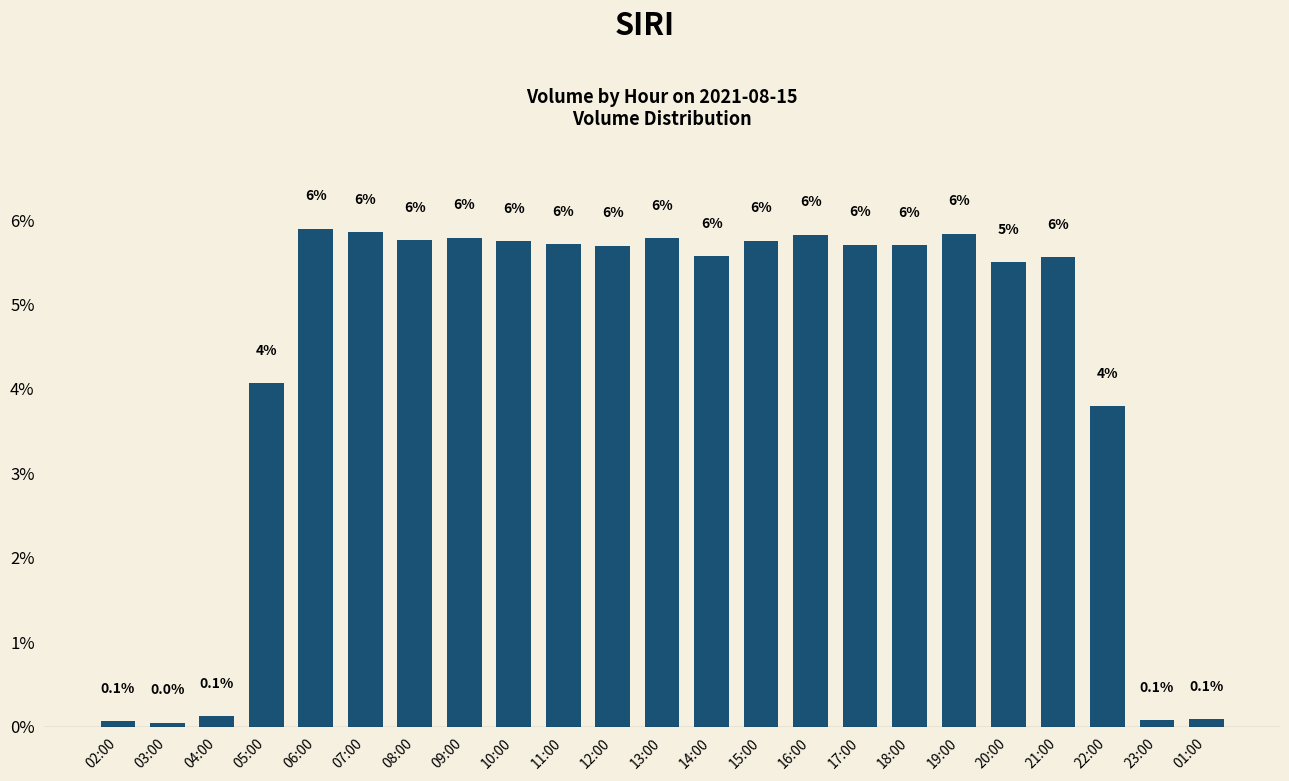

Read the value at 14:00.

5.6